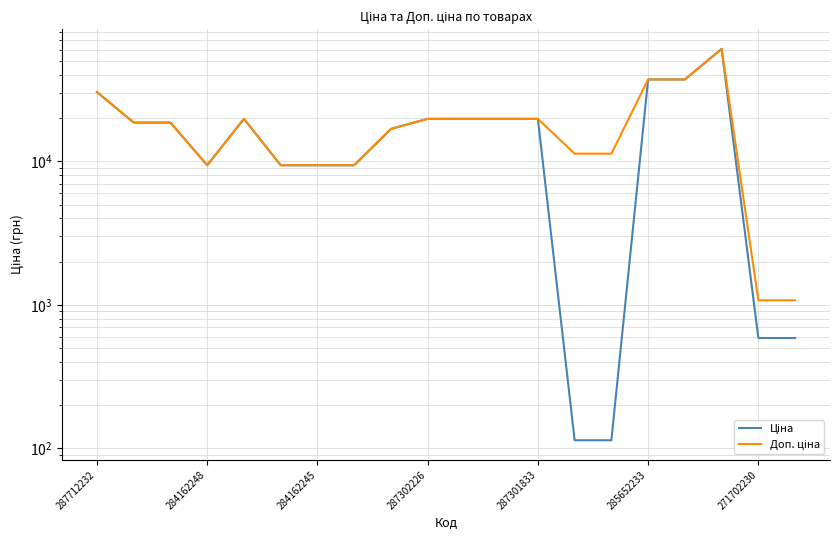

At which category is the sum across all series the highest?

17